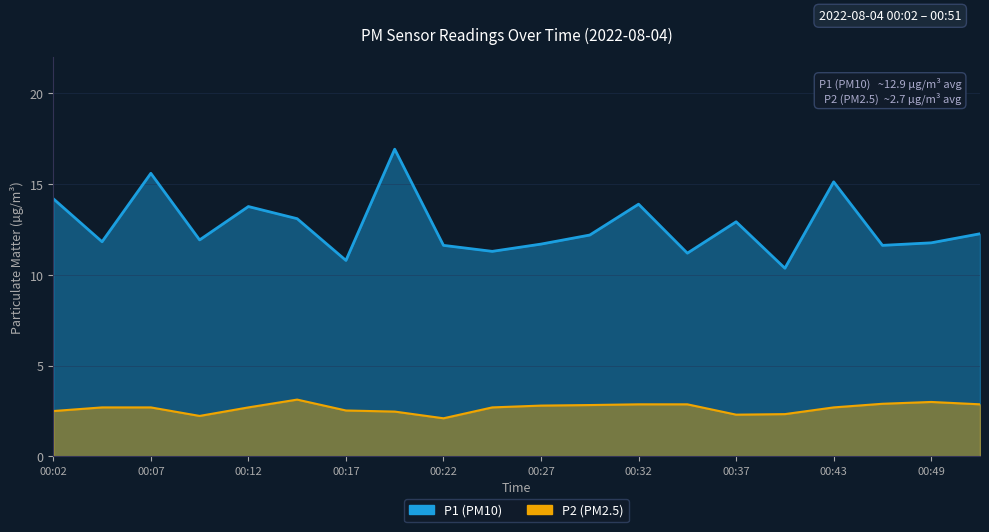

How many values in the P1 series exceed 12?

10